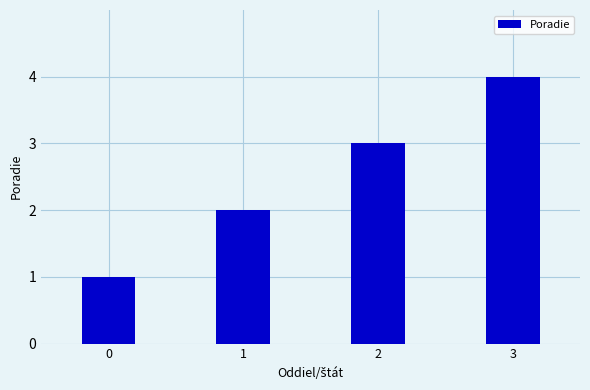

How many bars are there in total?

4